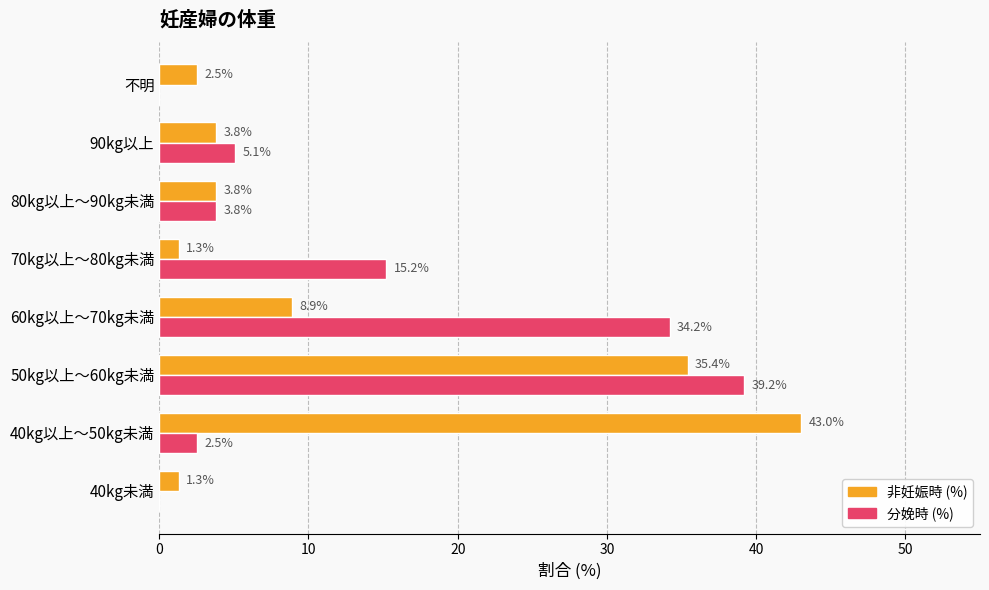

What is the approximate value of 非妊娠時 (%) at 70kg以上～80kg未満?

1.3